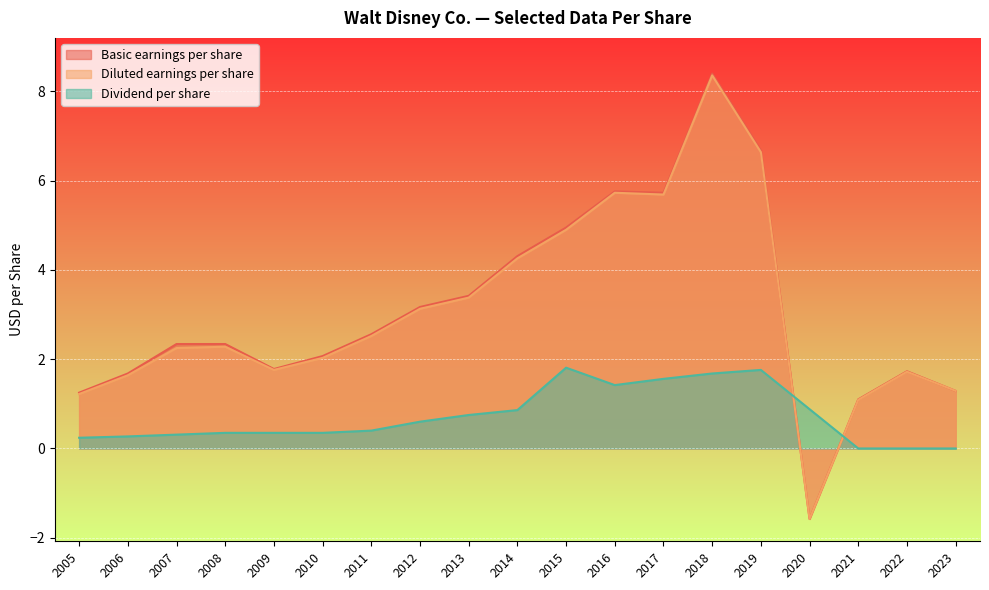

True or false: Dividend per share and Basic earnings per share cross at least once.

True